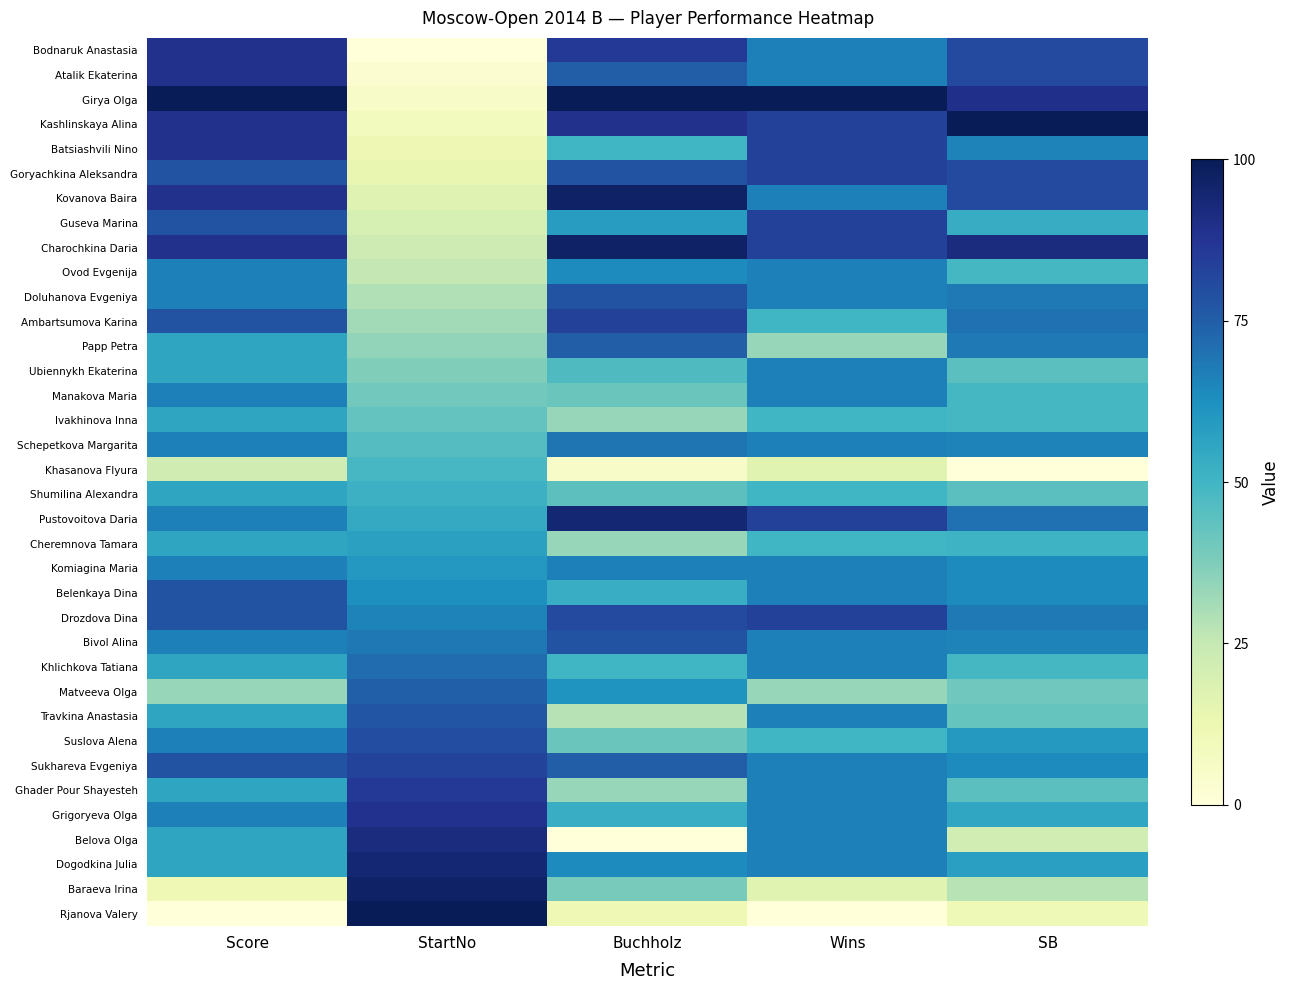

At Buchholz, list the series in order from largest to smallest.

Girya Olga, Kovanova Baira, Charochkina Daria, Pustovoitova Daria, Kashlinskaya Alina, Bodnaruk Anastasia, Ambartsumova Karina, Drozdova Dina, Goryachkina Aleksandra, Doluhanova Evgeniya, Bivol Alina, Atalik Ekaterina, Papp Petra, Sukhareva Evgeniya, Schepetkova Margarita, Komiagina Maria, Ovod Evgenija, Dogodkina Julia, Matveeva Olga, Guseva Marina, Belenkaya Dina, Grigoryeva Olga, Batsiashvili Nino, Khlichkova Tatiana, Ubiennykh Ekaterina, Shumilina Alexandra, Manakova Maria, Suslova Alena, Baraeva Irina, Ivakhinova Inna, Cheremnova Tamara, Ghader Pour Shayesteh, Travkina Anastasia, Rjanova Valery, Khasanova Flyura, Belova Olga